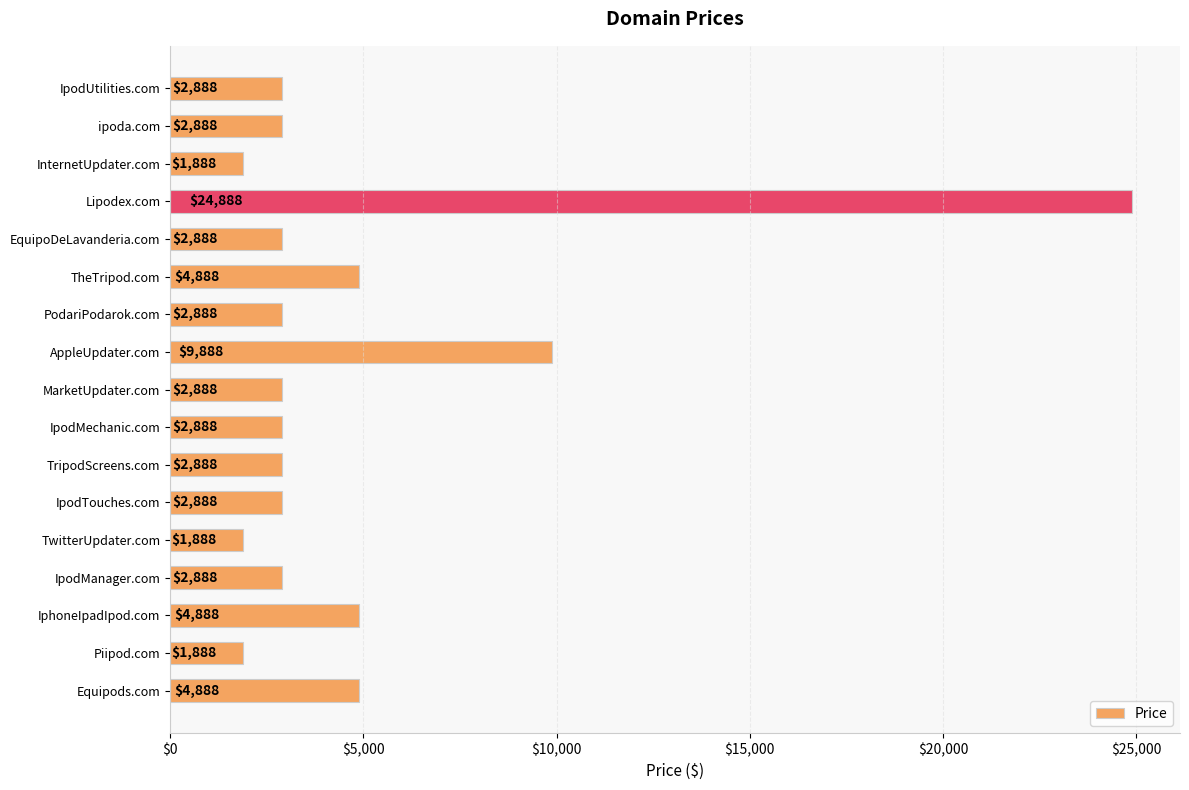

The chart shows a value of 982 at MarketUpdater.com. True or false?

False